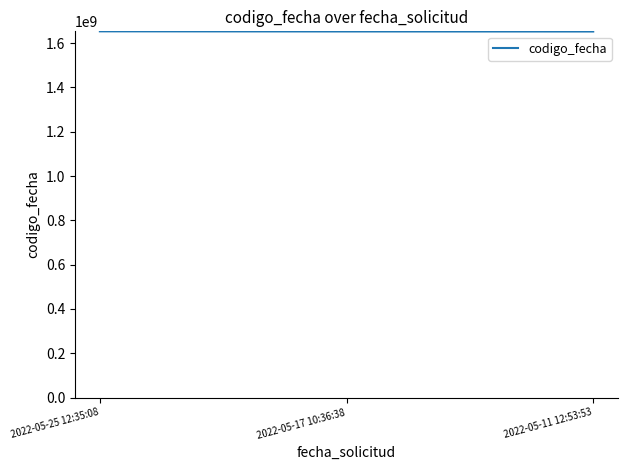

What is the change in value from 2022-05-25 12:35:08 to 2022-05-11 12:53:53?

-771269